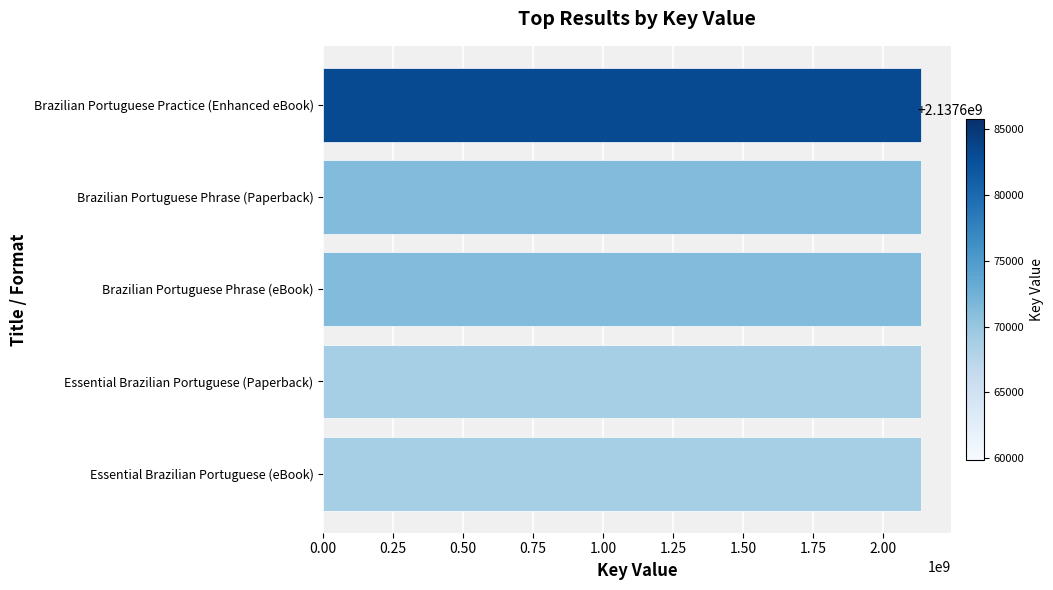

The value at Brazilian Portuguese Phrase (Paperback) is 1302312640. True or false?

False